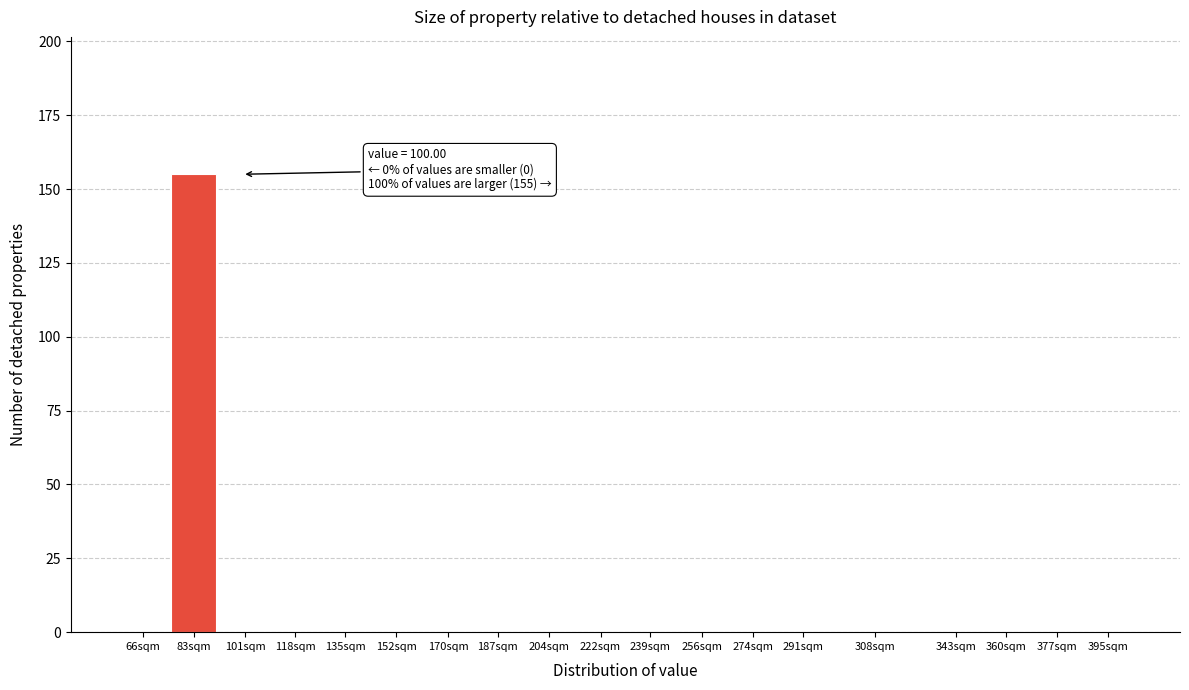

Reading left to right, list all the values displayed in this chart.

66sqm=0	83sqm=155	101sqm=0	118sqm=0	135sqm=0	152sqm=0	170sqm=0	187sqm=0	204sqm=0	222sqm=0	239sqm=0	256sqm=0	274sqm=0	291sqm=0	308sqm=0	343sqm=0	360sqm=0	377sqm=0	395sqm=0